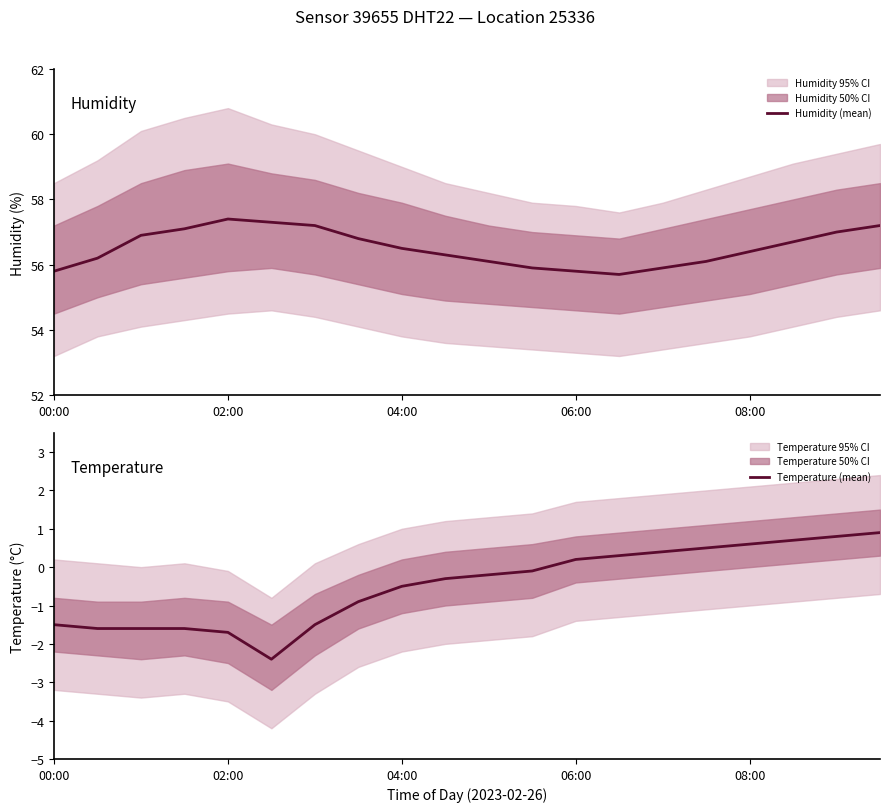

What is the maximum value for Humidity (mean)?

57.4